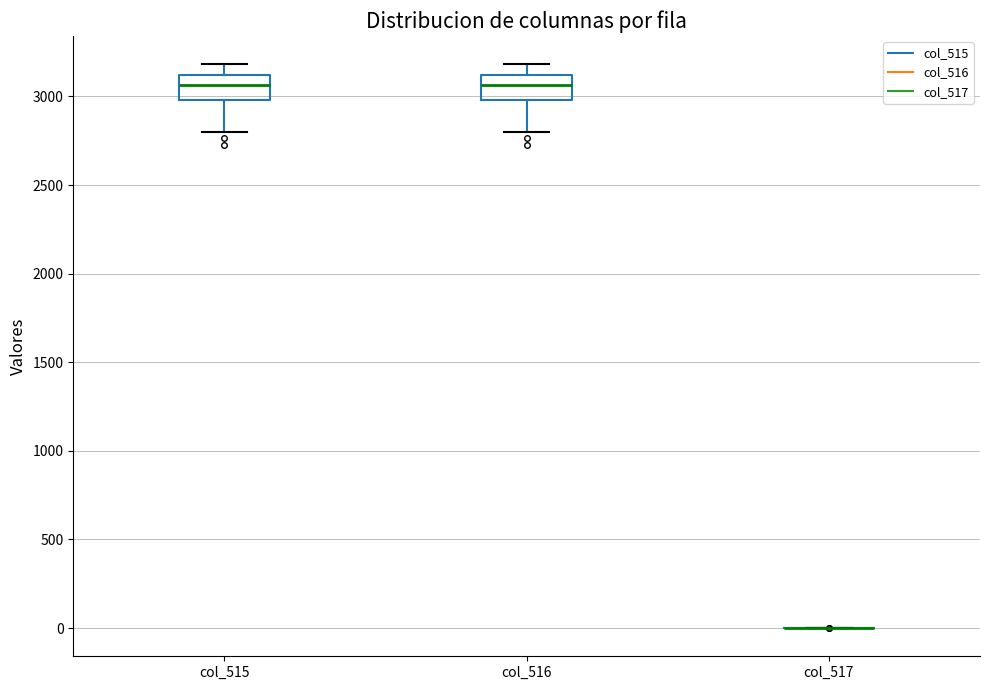

Reading left to right, read every box against the y-axis: the position of its median line, the range the box covers, and the ends of its whiskers. The values are not printed on the chart, so give them approximately, as read against the axis.

col_515: median 3050, box 3000 to 3100, whiskers 2800 to 3200
col_516: median 3050, box 3000 to 3100, whiskers 2800 to 3200
col_517: box collapsed to a line at 0, whiskers 0 to 0